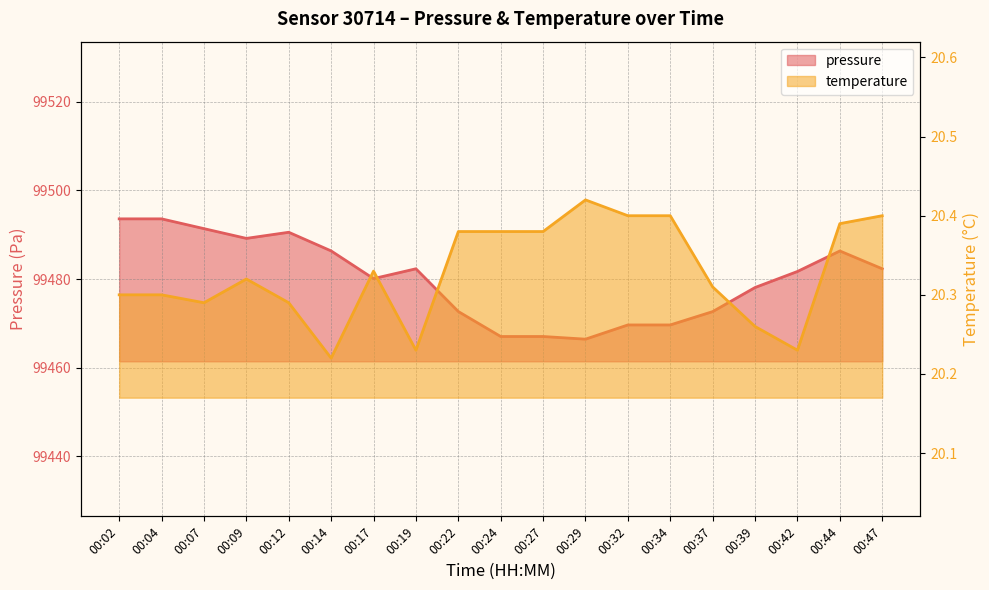

True or false: temperature and pressure cross at least once.

False